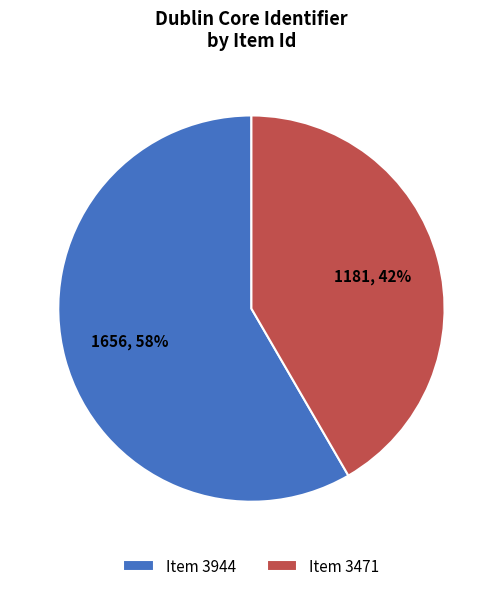

What percentage is the Item 3944 slice, to the nearest percent?

58%